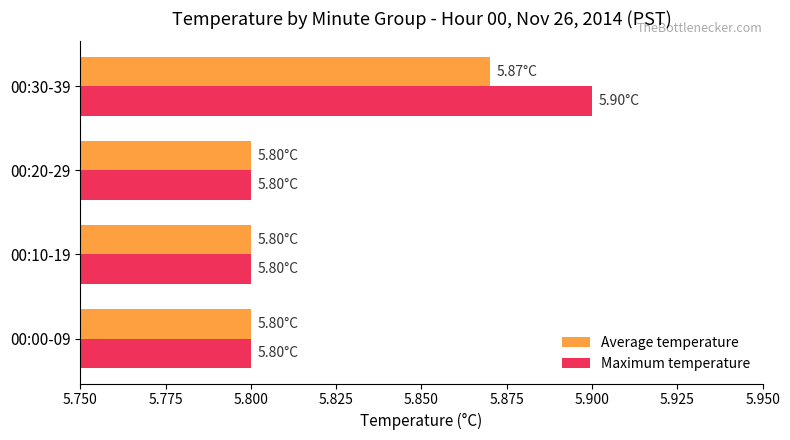

What is the sum of all Average temperature values?

23.3